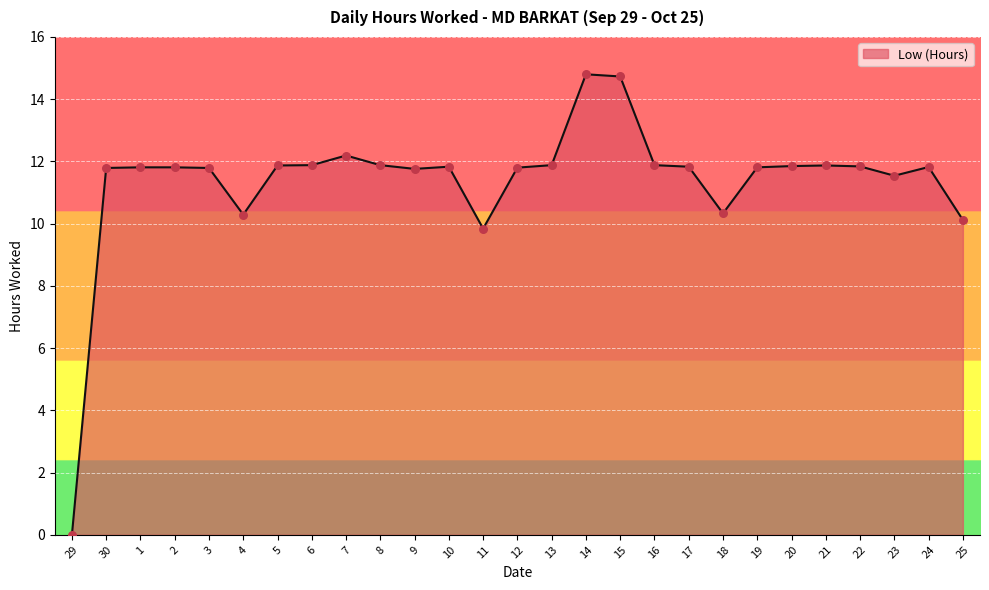

Between 4 and 13, which is larger?

13